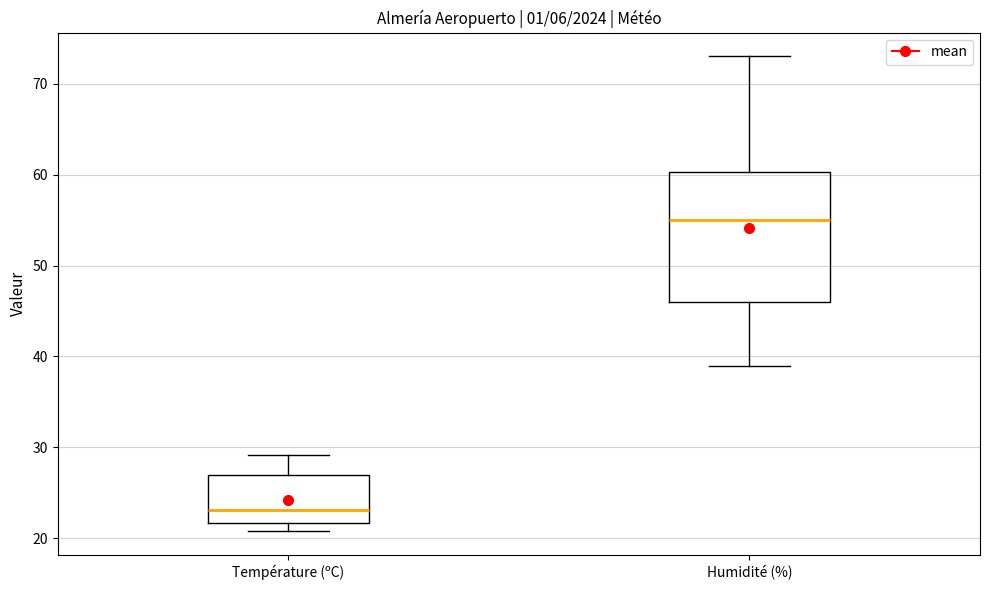

Reading left to right, read every box against the y-axis: the position of its median line, the range the box covers, and the ends of its whiskers. The values are not printed on the chart, so give them approximately, as read against the axis.

Température (ºC): median 23, box 22 to 27, whiskers 21 to 29
Humidité (%): median 55, box 46 to 60, whiskers 39 to 73